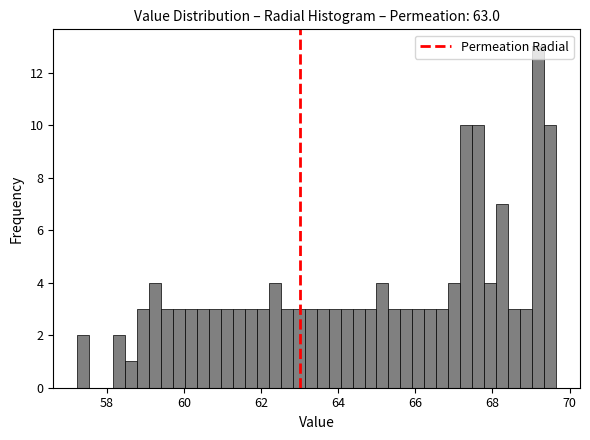

Around what value on the x-axis is the tallest bar? Give the approximate position of its centre, as read against the axis.

69.2